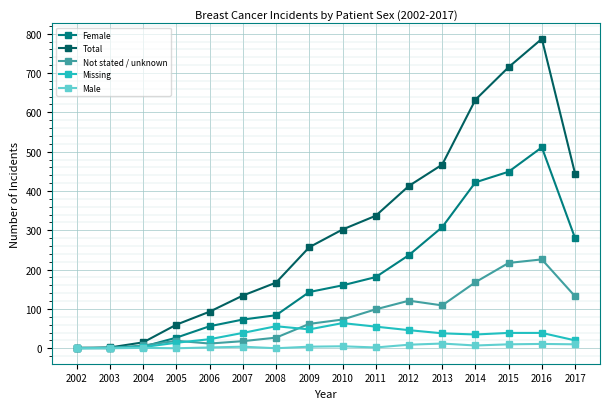

What is the sum of all Total values?

4826